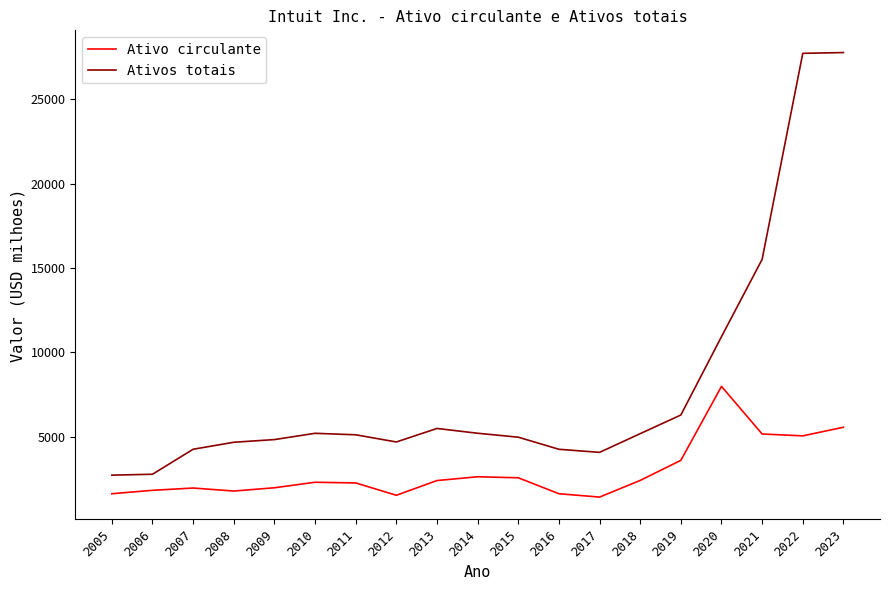

Which series has the largest total across all categories?

Ativos totais